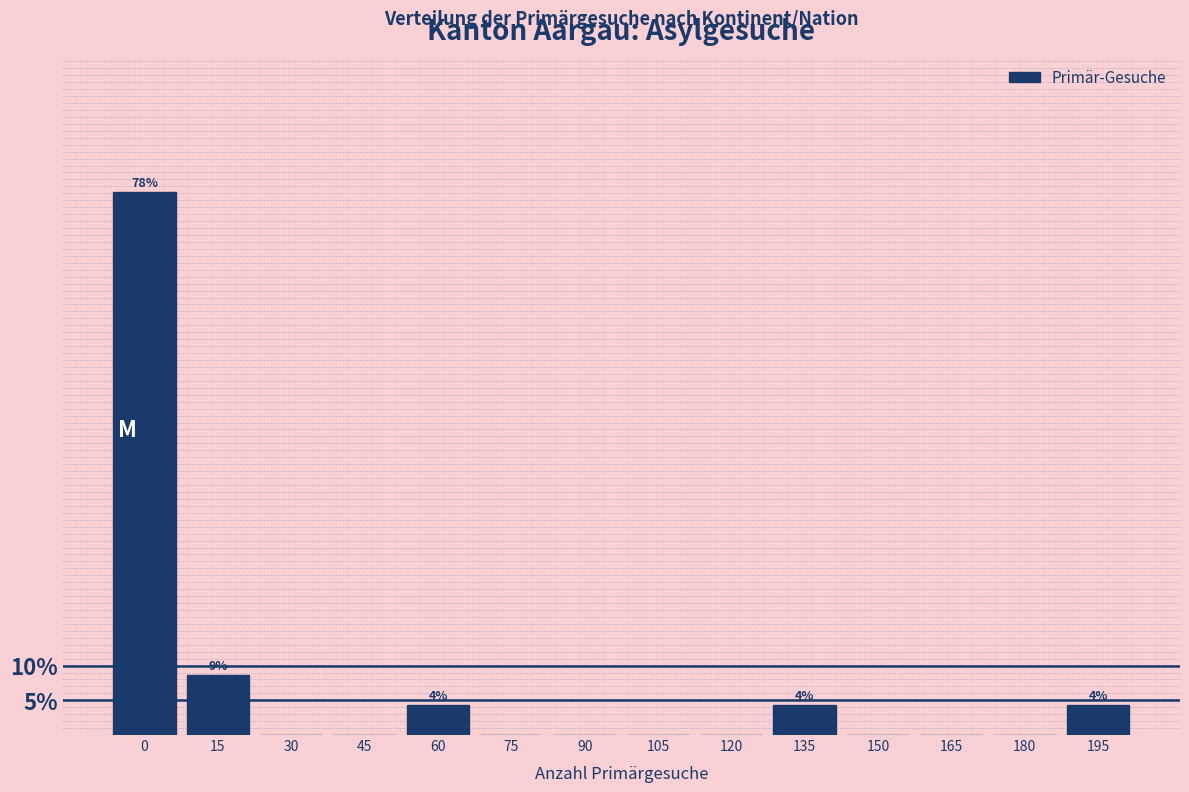

Reading right to left, transcribe all the data shown in this chart.

195=4.3	180=0.0	165=0.0	150=0.0	135=4.3	120=0.0	105=0.0	90=0.0	75=0.0	60=4.3	45=0.0	30=0.0	15=8.7	0=78.3